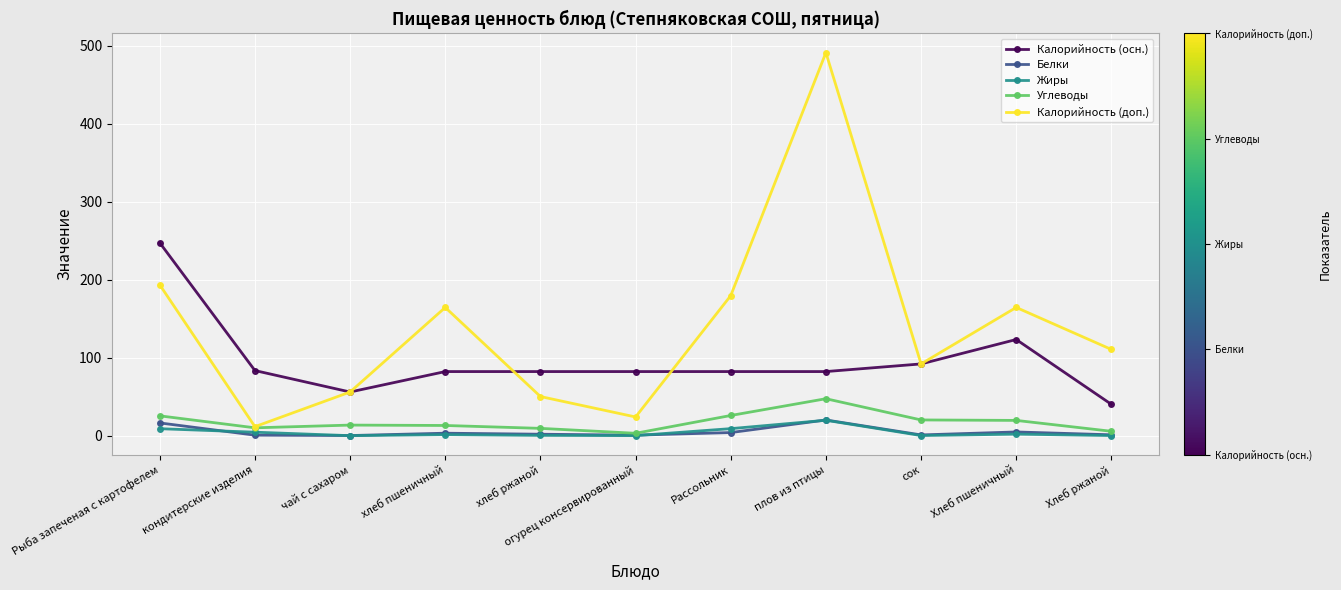

Is it true that Калорийность (осн.) equals 40.2 at Хлеб ржаной?

True